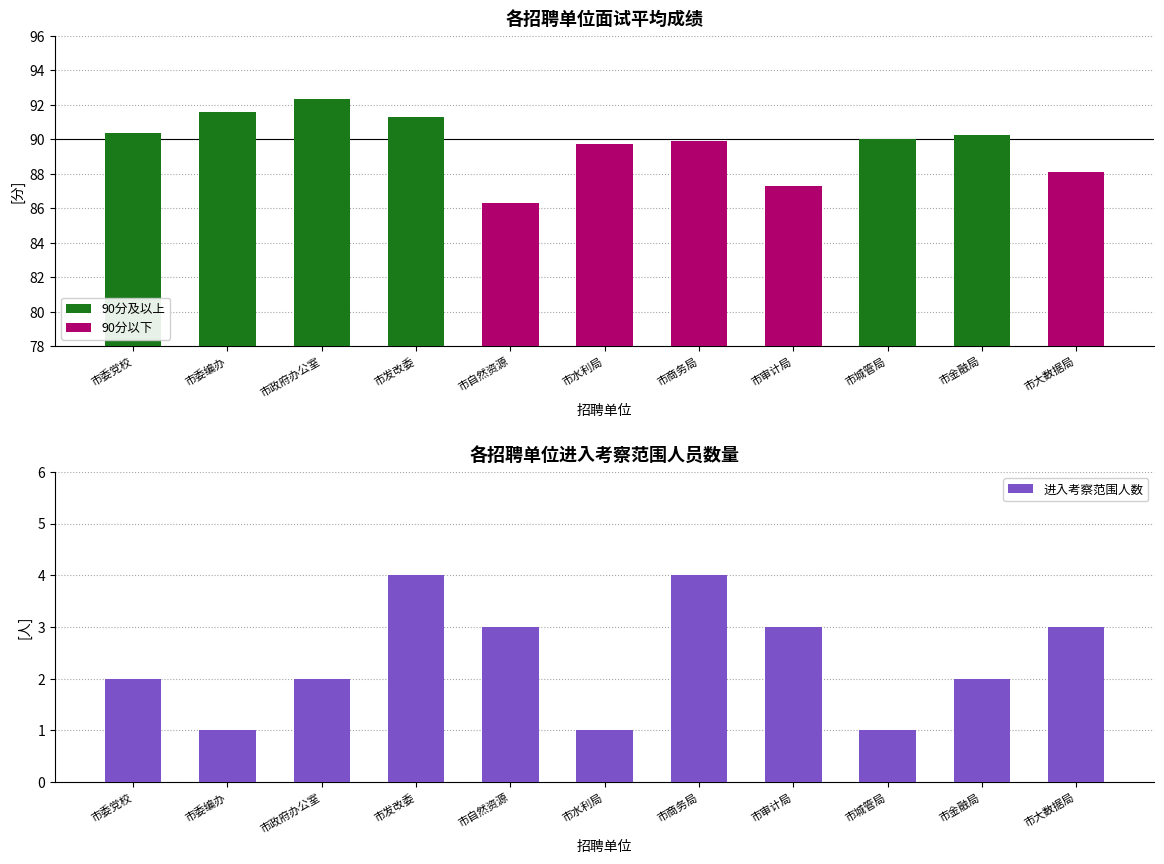

What is the highest value of the 面试平均成绩 series?

92.3